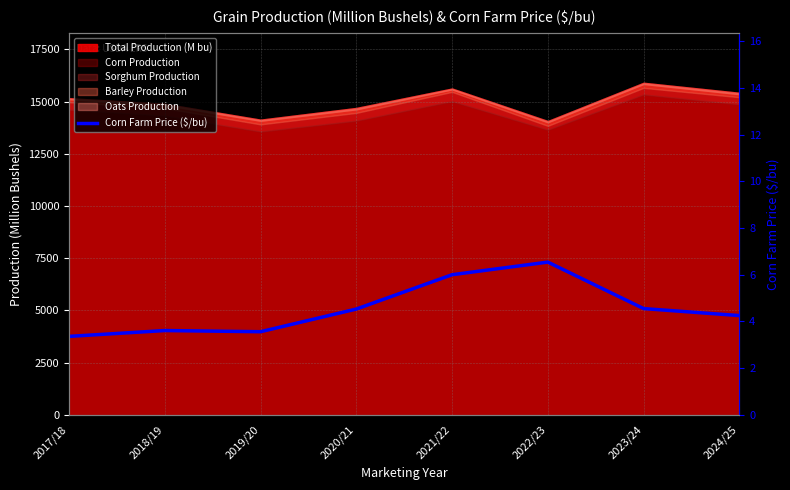

What is the label of the 6th point from the left?

2022/23